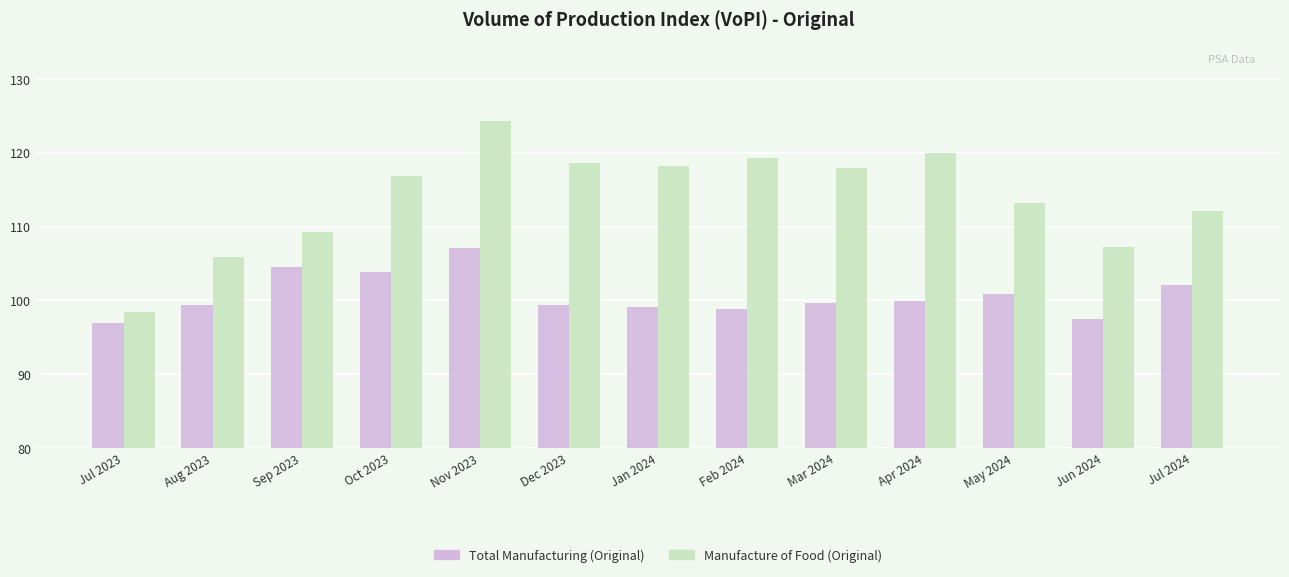

Rank the series at Jan 2024 from highest to lowest value.

Manufacture of Food (Original), Total Manufacturing (Original)